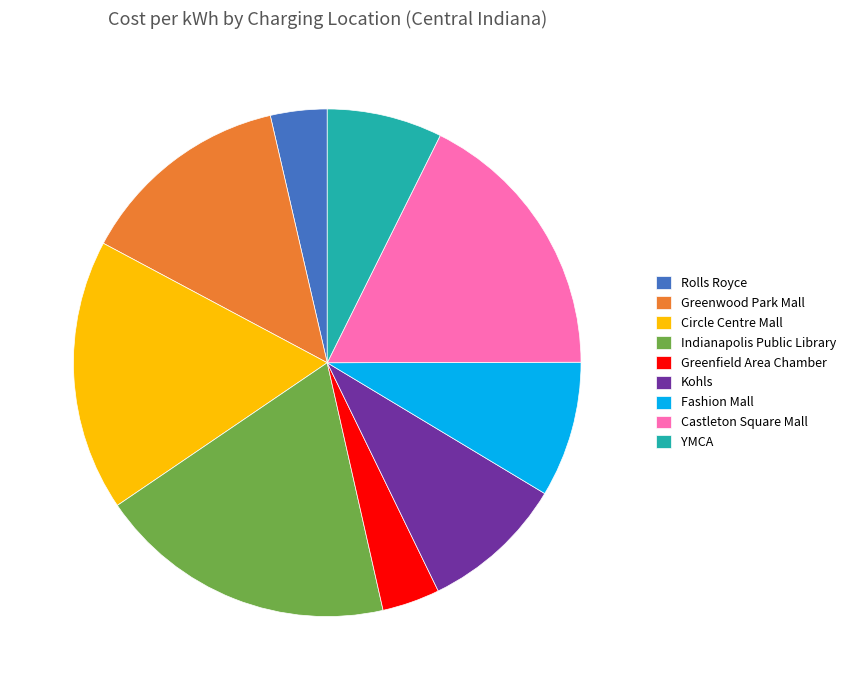

Does Greenwood Park Mall represent more than half of the total?

No